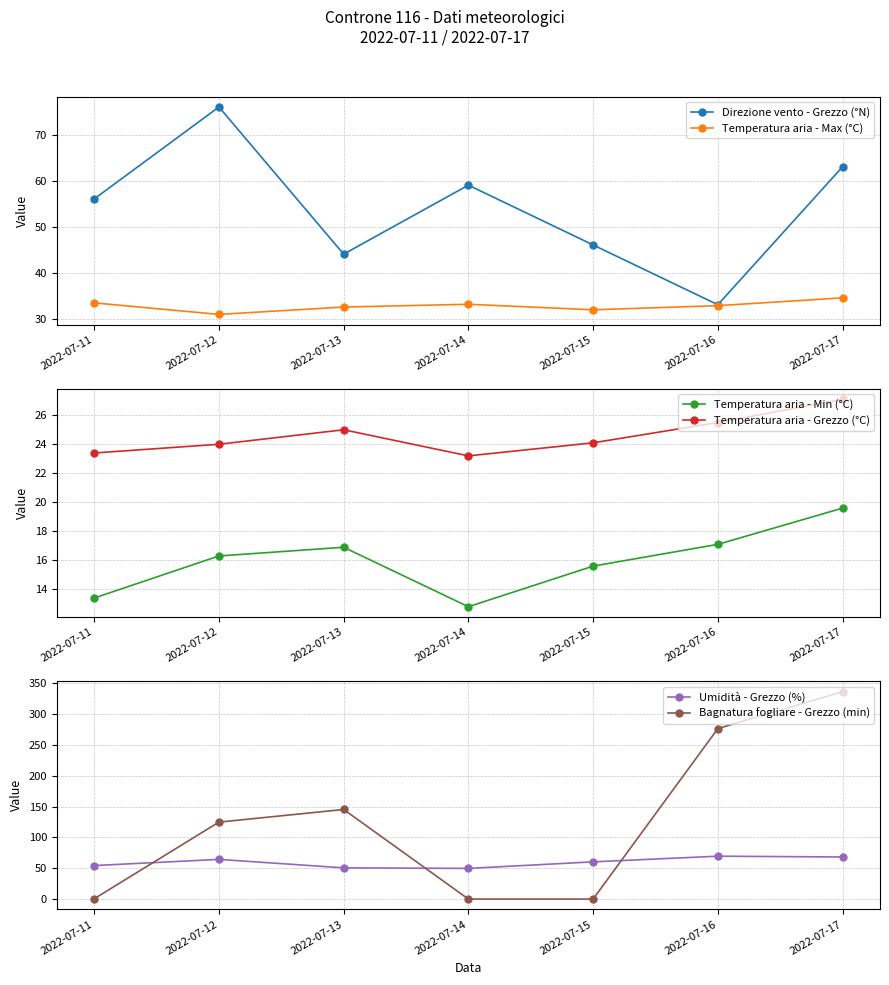

Reading left to right, what are all the values shown in this chart?

Direzione vento - Grezzo (°N): 56.0	76.0	44.0	59.0	46.0	33.0	63.0
Temperatura aria - Max (°C): 33.4	30.9	32.5	33.1	31.9	32.8	34.5
Temperatura aria - Min (°C): 13.4	16.3	16.9	12.8	15.6	17.1	19.6
Temperatura aria - Grezzo (°C): 23.4	24.0	25.0	23.2	24.1	25.5	27.1
Umidità - Grezzo (%): 54.3	64.3	50.6	49.7	60.3	69.5	68.2
Bagnatura fogliare - Grezzo (min): 0.5	124.7	145.2	0.0	0.0	276.3	336.2